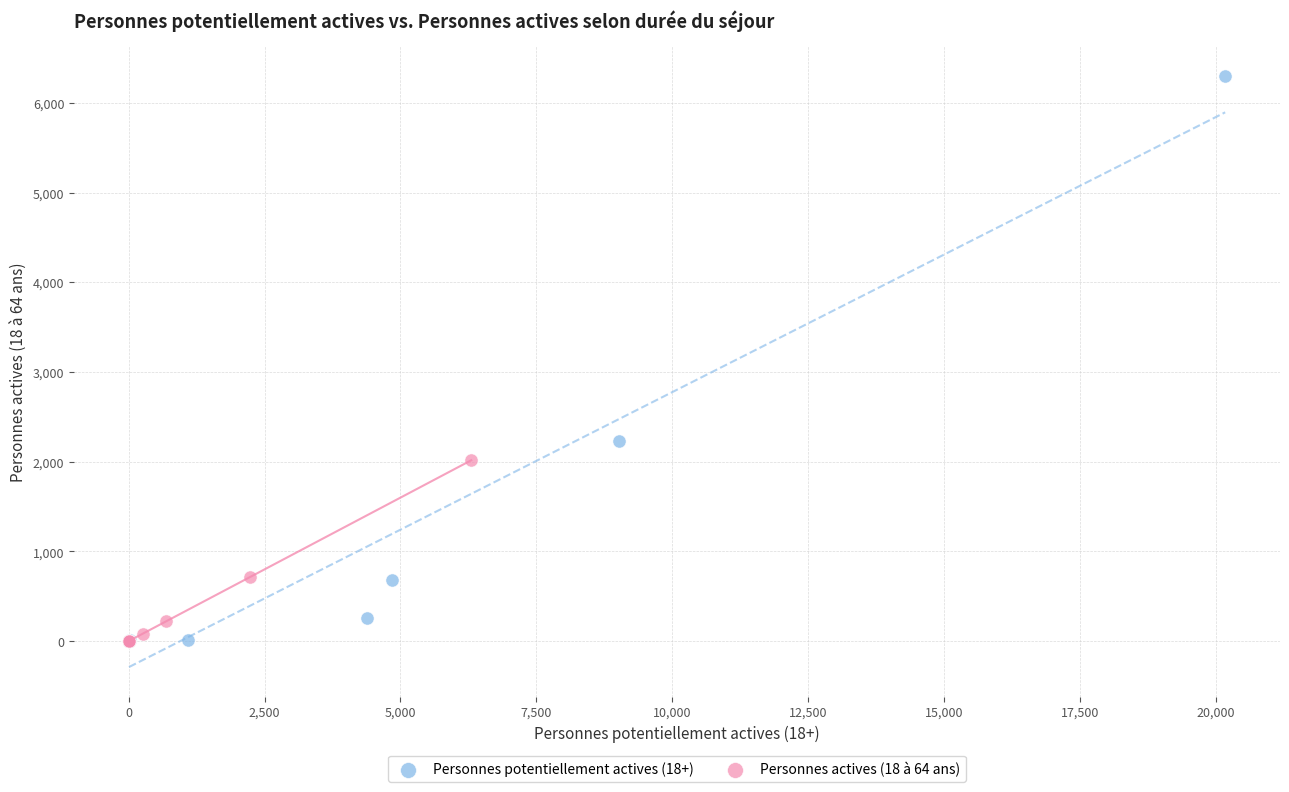

Which series has the widest spread of Y values?

Personnes potentiellement actives (18+)